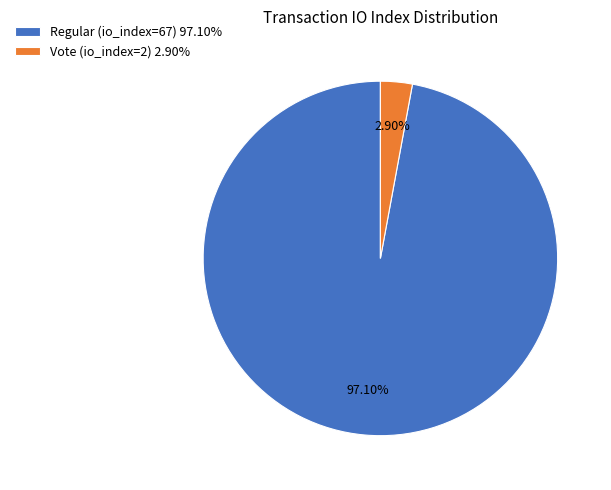

How many segments does this pie chart have?

2